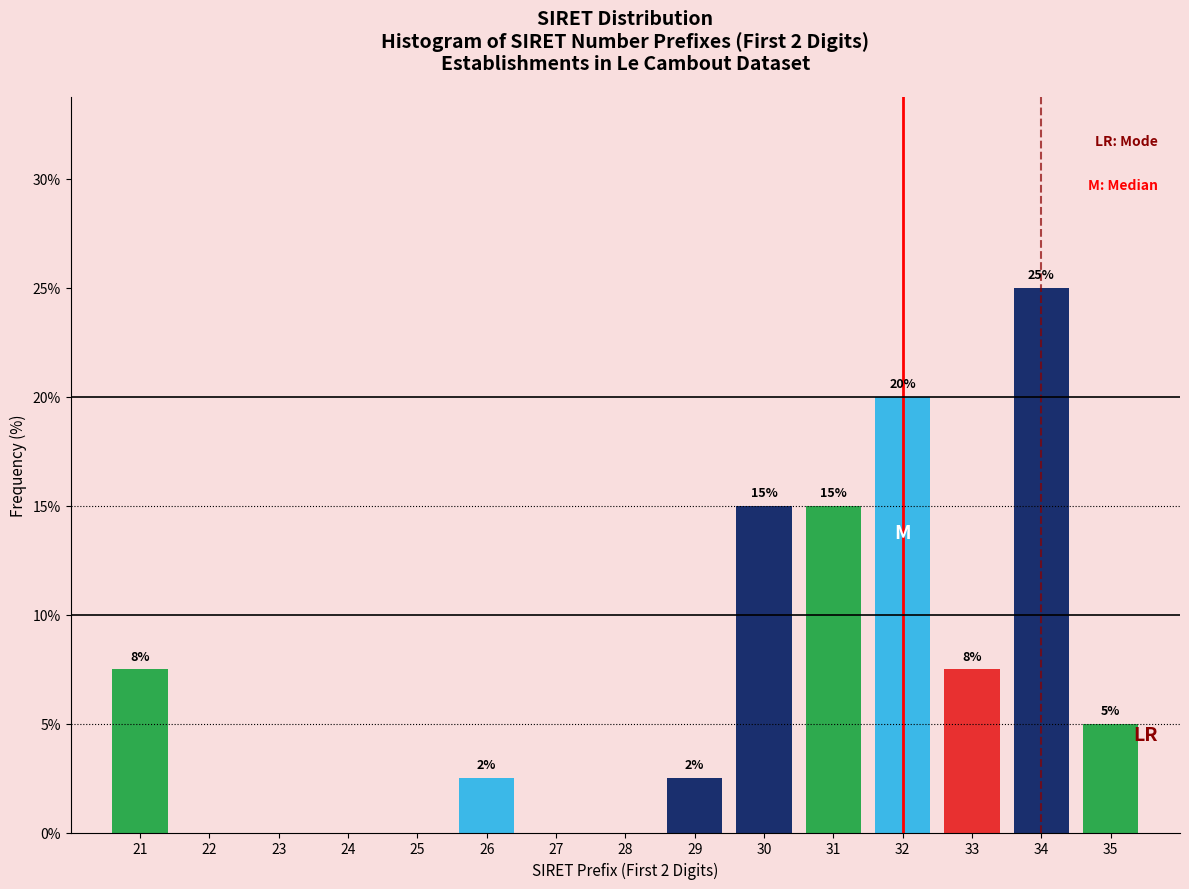

At which label does the data first exceed 2?

21